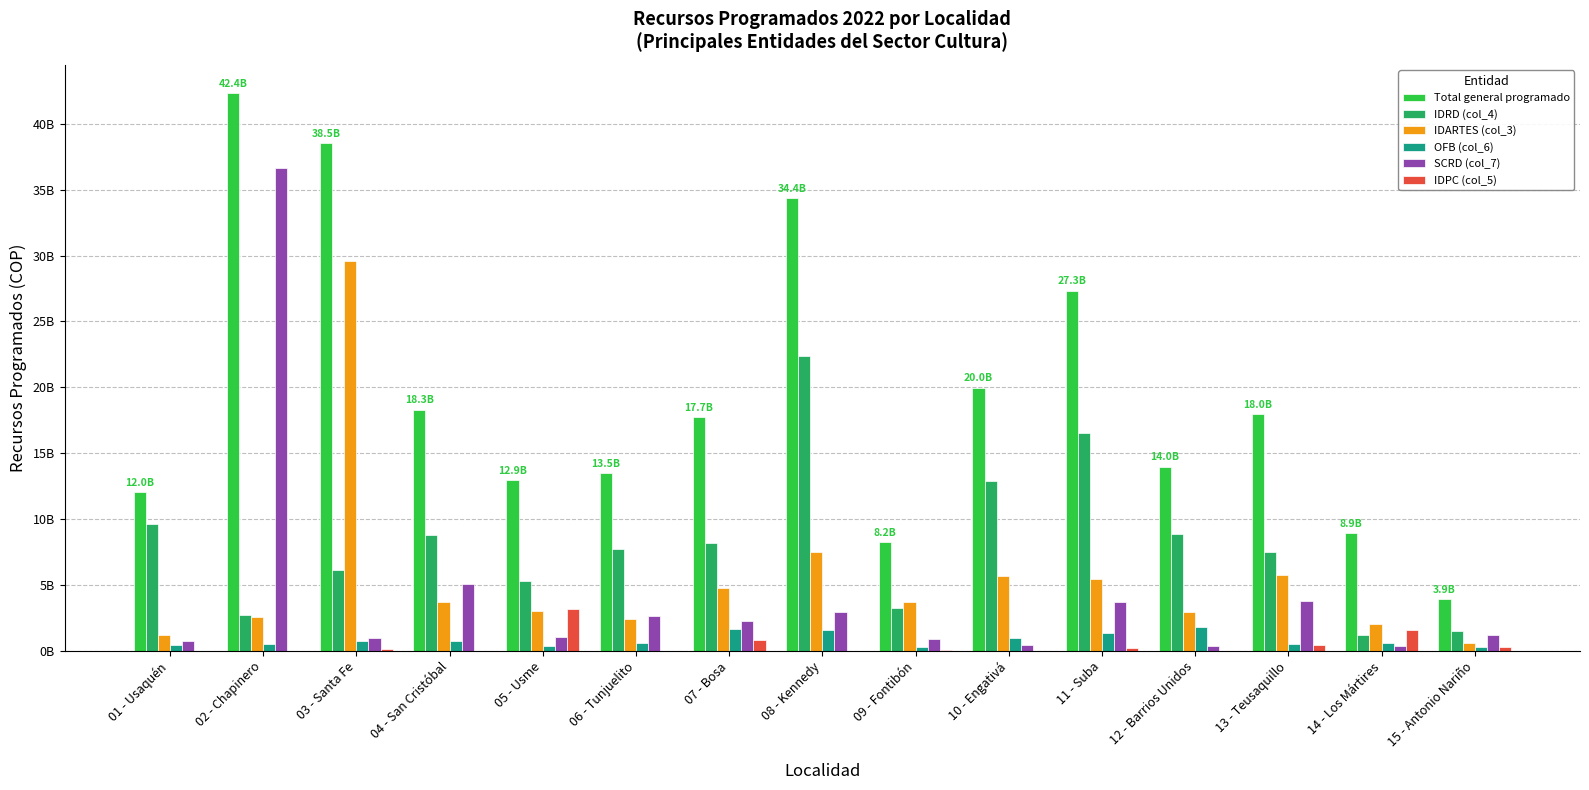

What are all the series names shown in the legend?

Total general programado, IDRD (col_4), IDARTES (col_3), OFB (col_6), SCRD (col_7), IDPC (col_5)